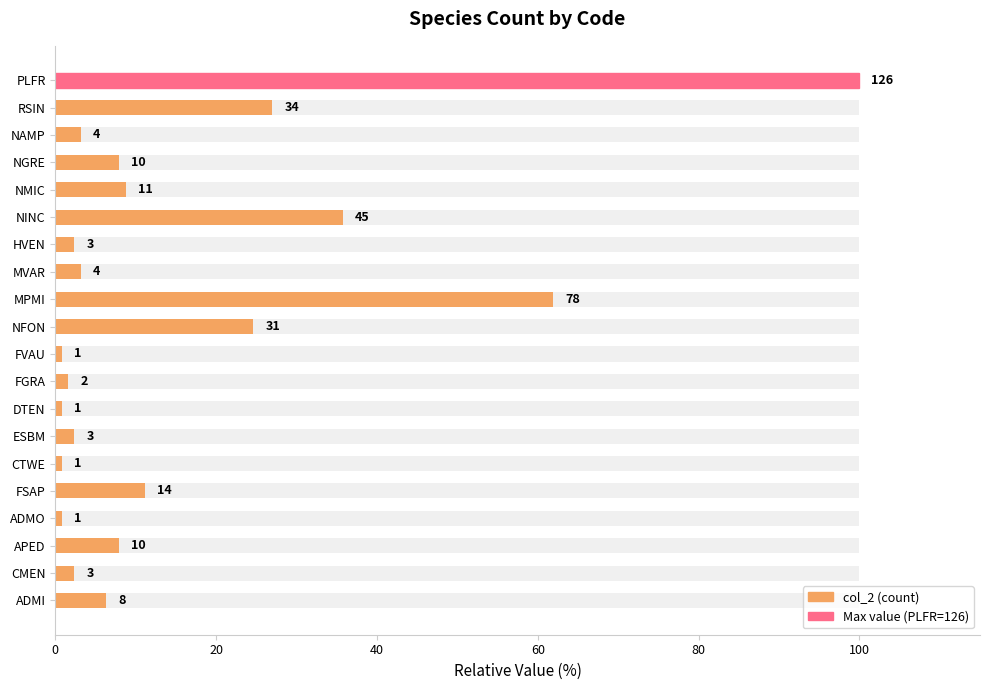

Count the number of categories in the chart.

20